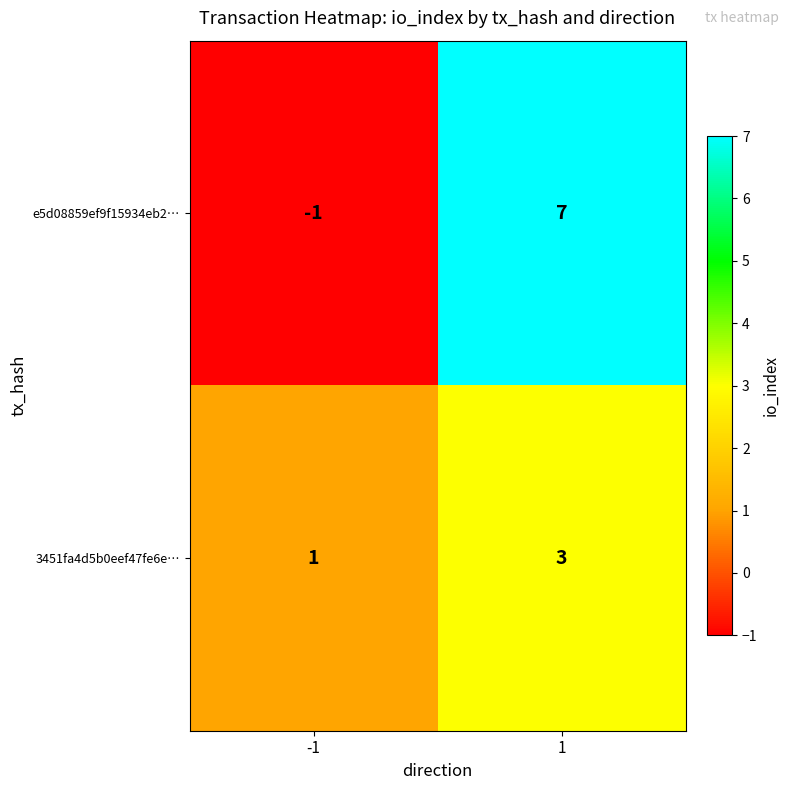

What is the total value across all series at 1?

10